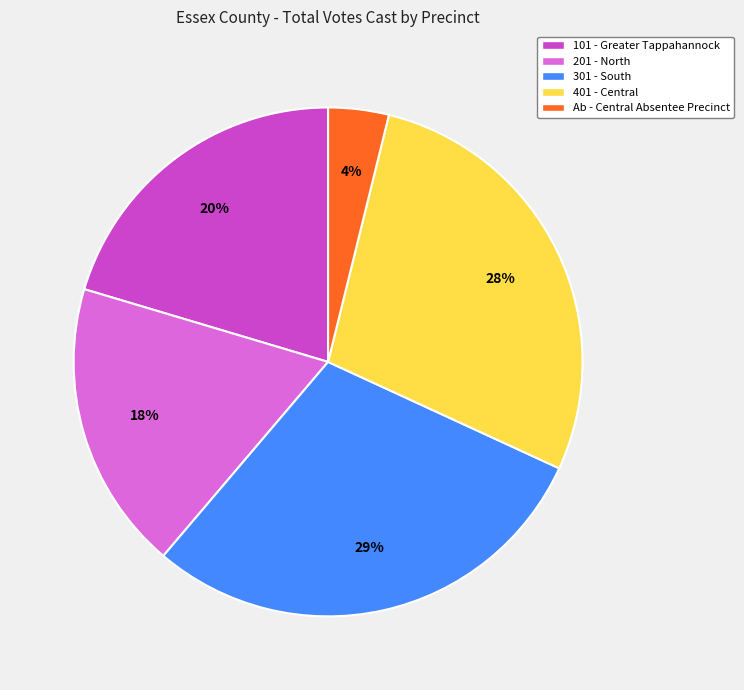

Rank the categories by value from lowest to highest.

Ab - Central Absentee Precinct, 201 - North, 101 - Greater Tappahannock, 401 - Central, 301 - South